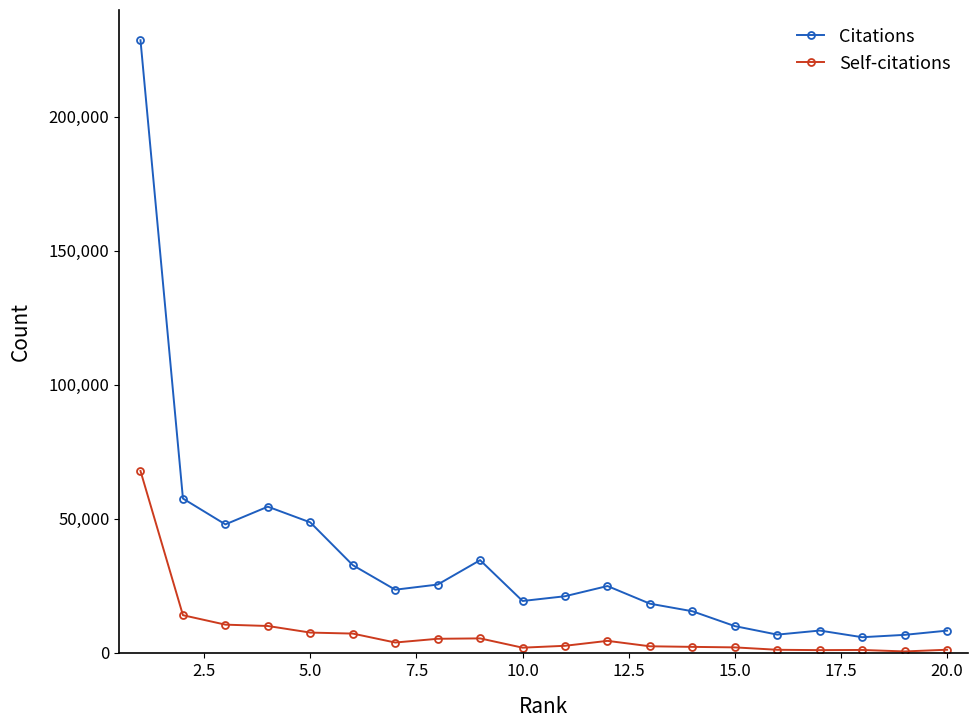

In Self-citations, how many points are higher than both neighbors (excluding endpoints)?

3